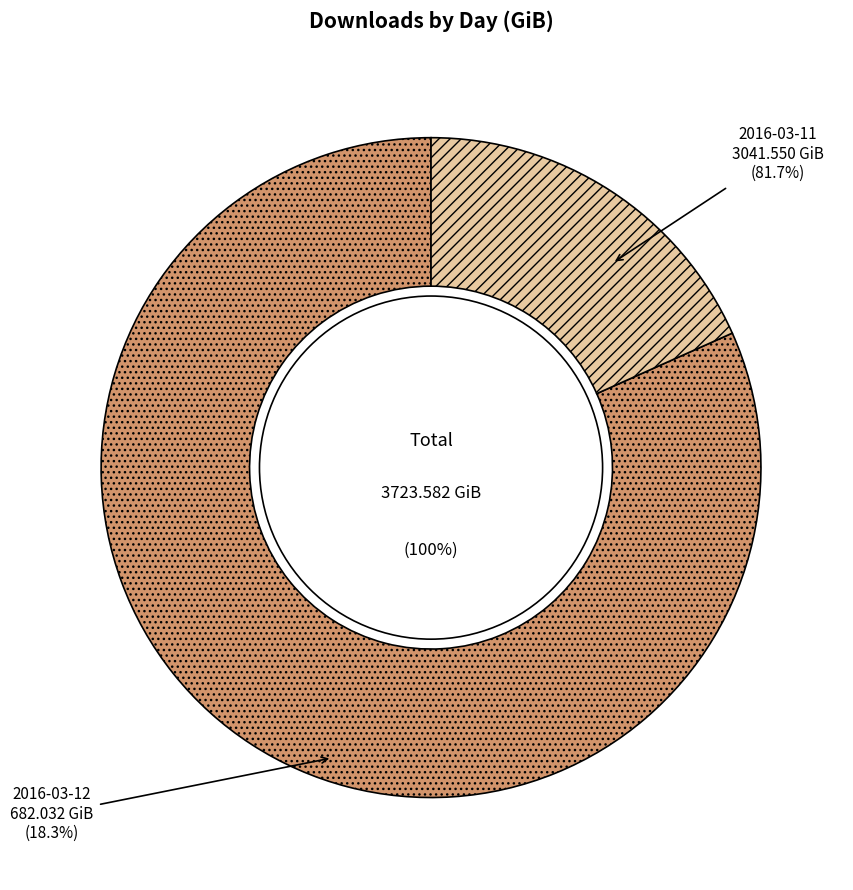

To the nearest percent, what percentage of the pie is 2016-03-11?

82%